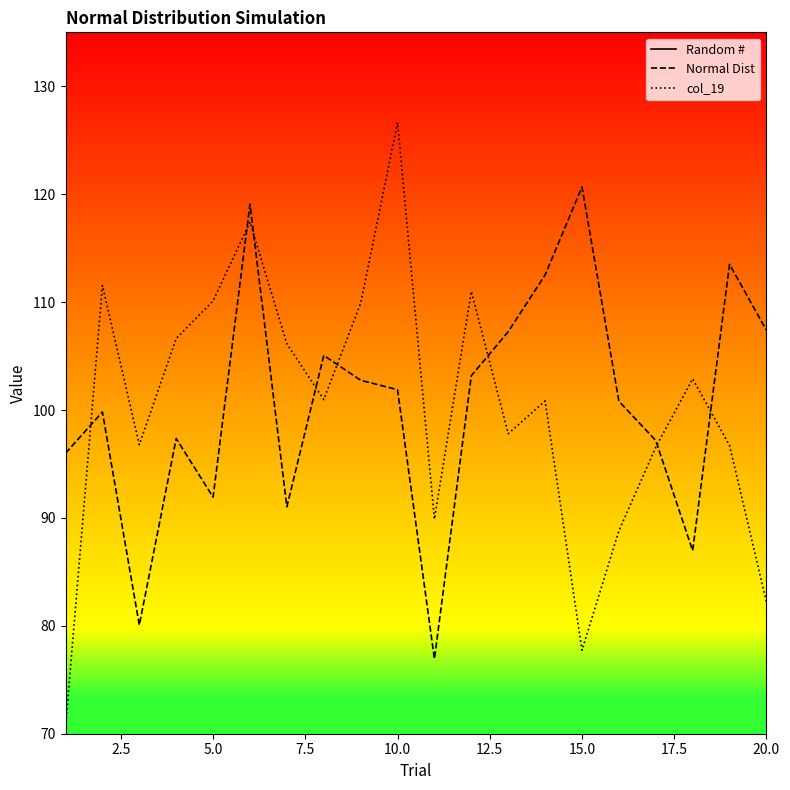

What is the minimum value for Random #?

0.2